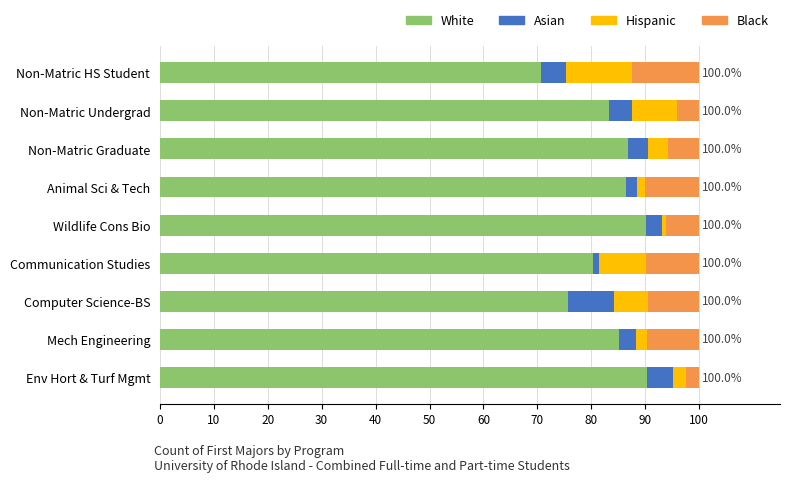

The value of White at Wildlife Cons Bio is 90.2. True or false?

True